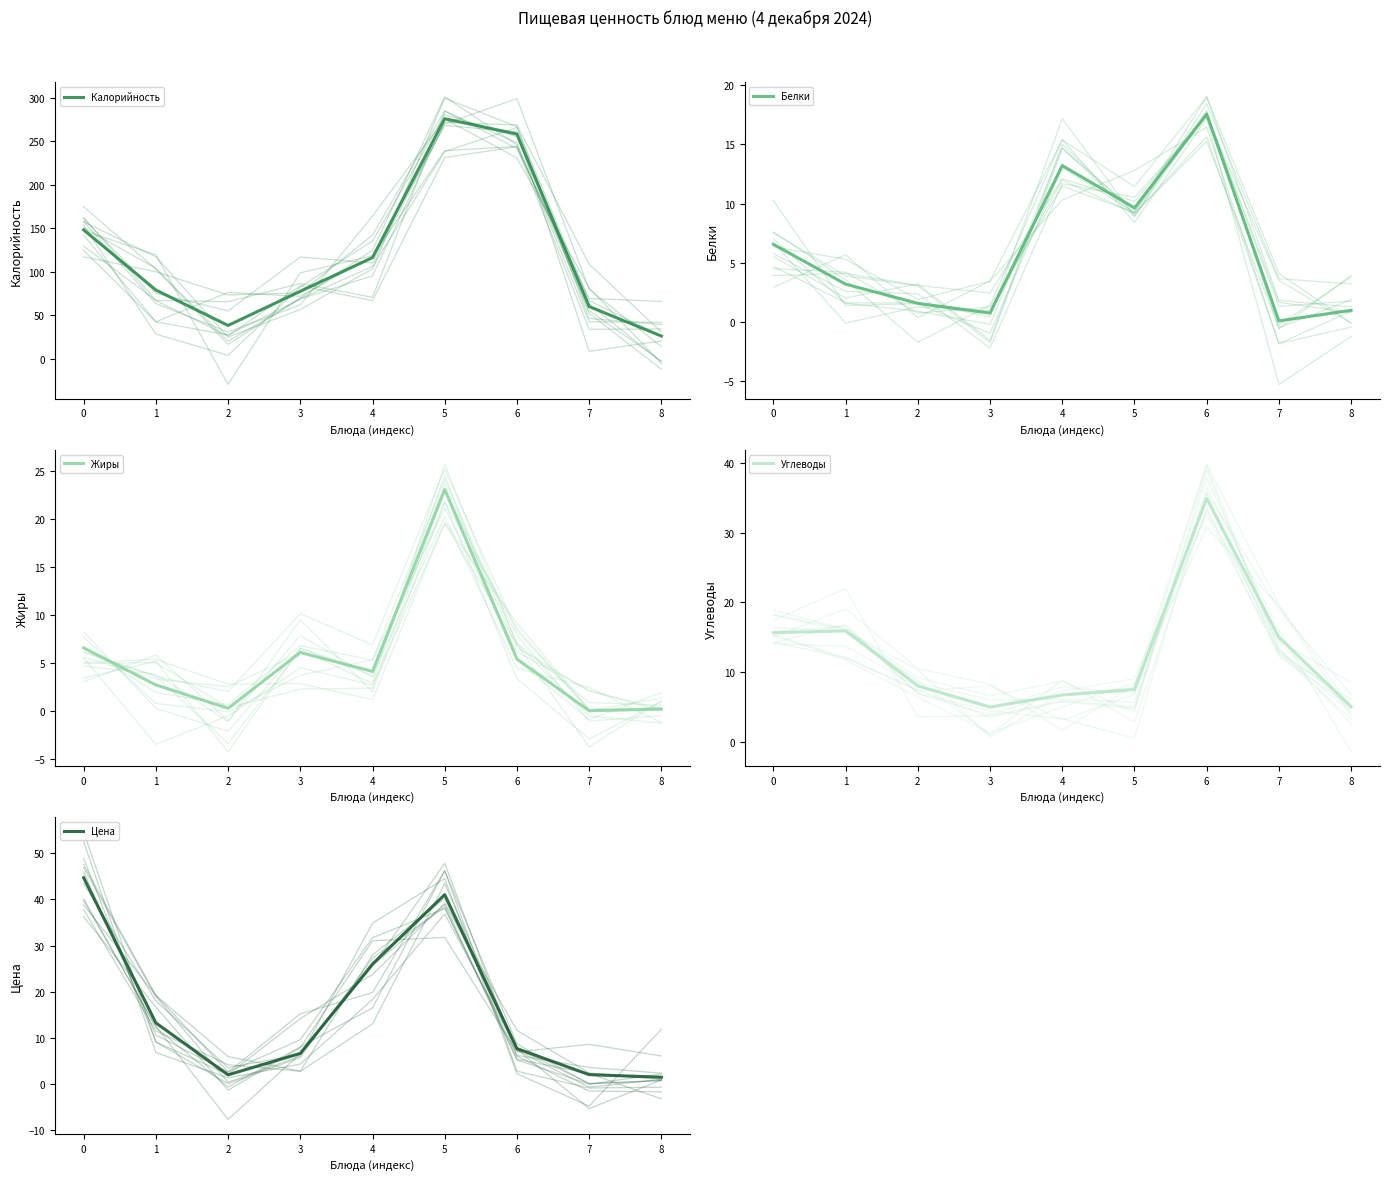

At which category is the sum across all series the highest?

5